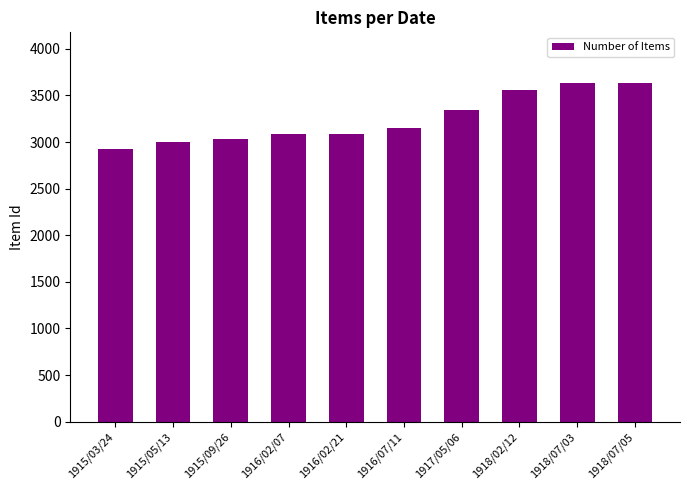

At which category does the chart reach its minimum across all series?

1915/03/24